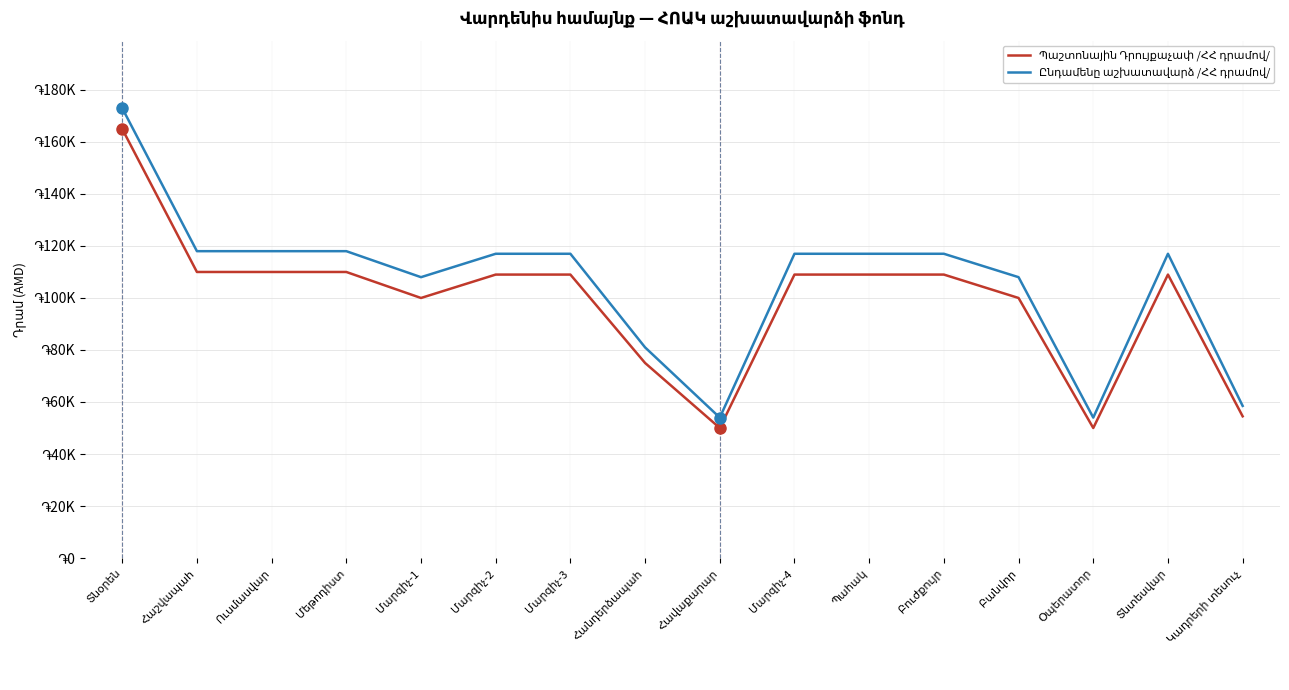

Does the chart have visible grid lines?

Yes